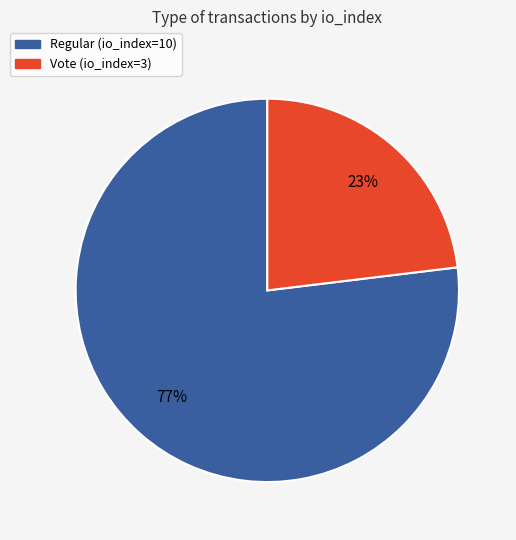

Is there any slice that represents more than half of the pie?

Yes